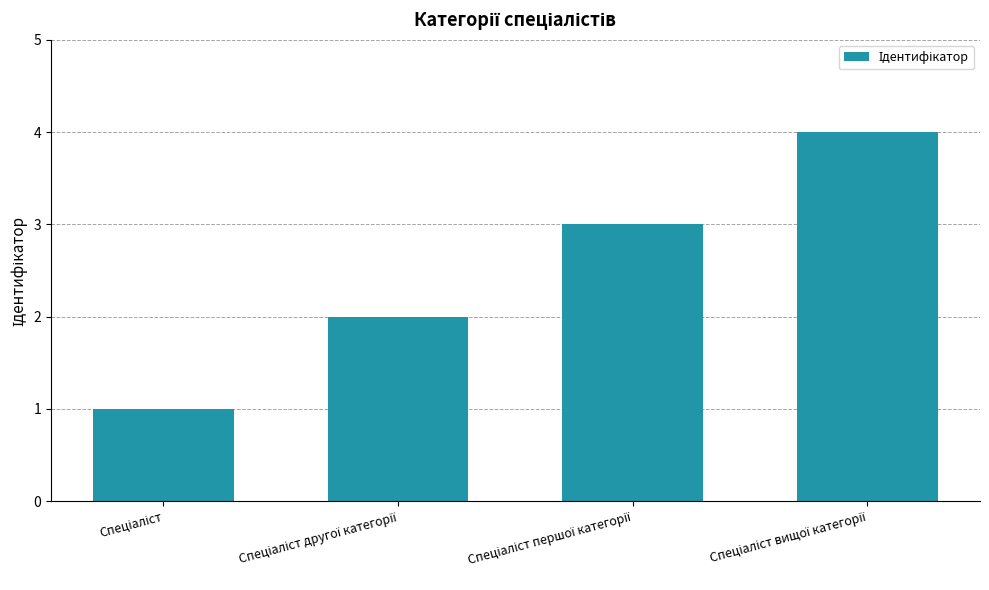

What is the sum of all values?

10